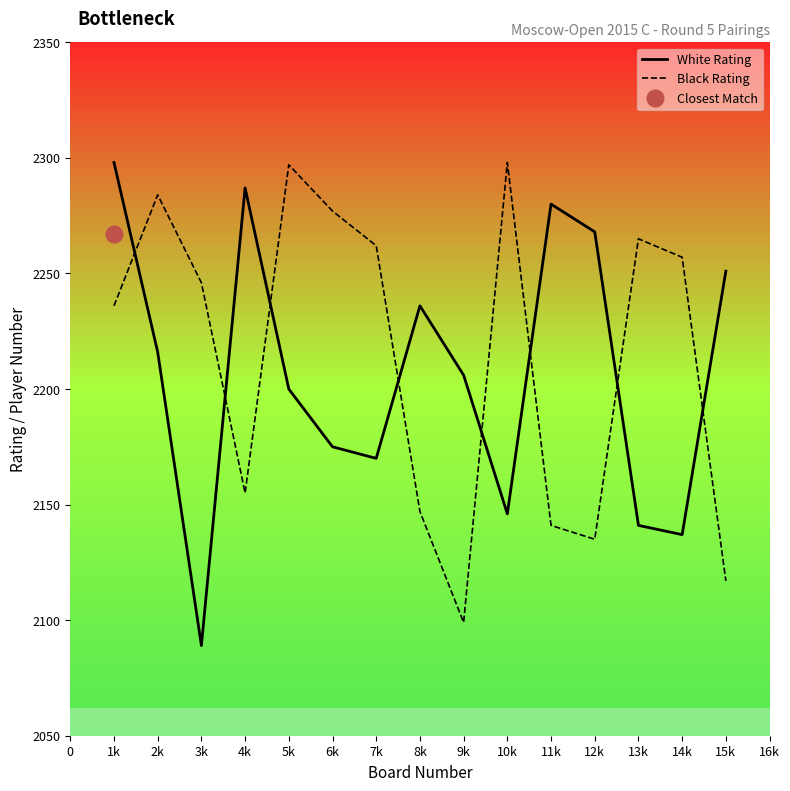

What is the difference between the maximum and minimum values in the White Rating series?

209